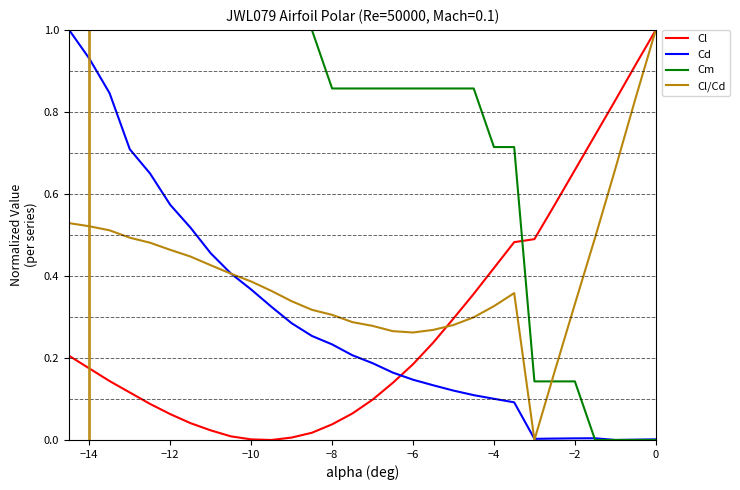

What are all the series names shown in the legend?

Cl, Cd, Cm, Cl/Cd